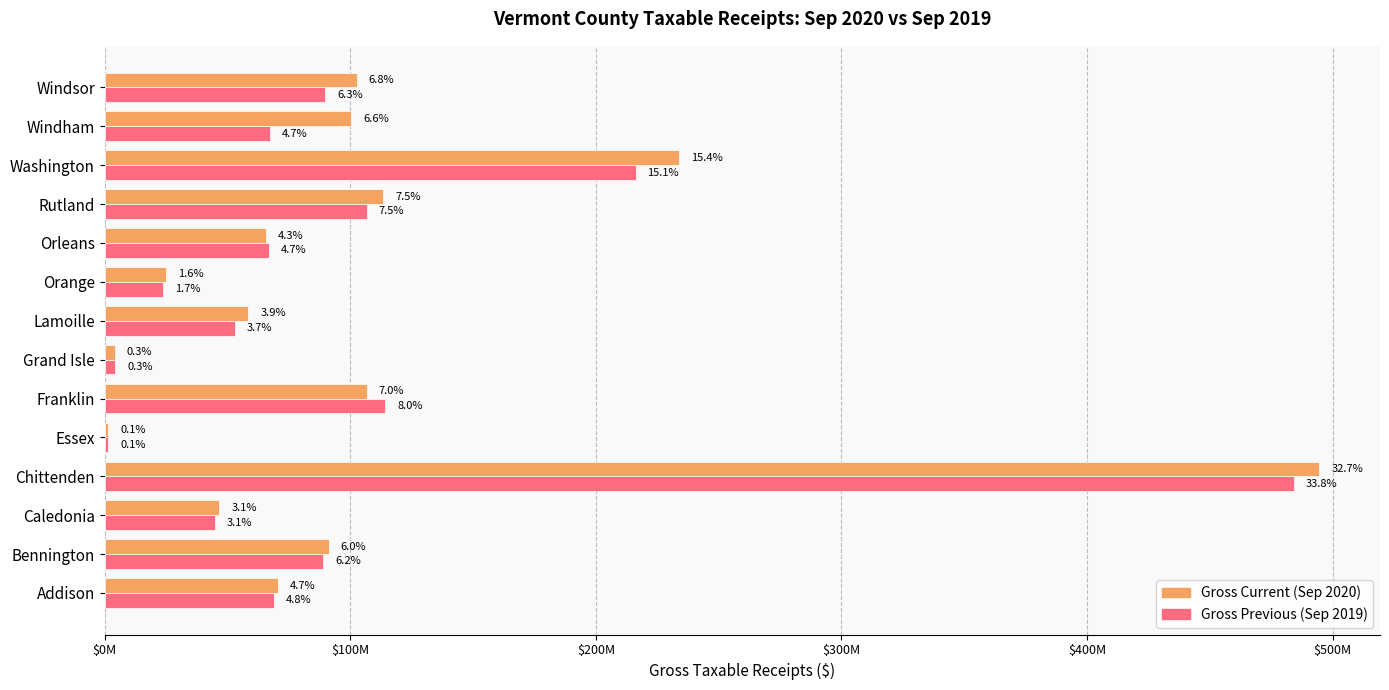

What is the average value of the Gross Previous (Sep 2019) series?

102272808.3